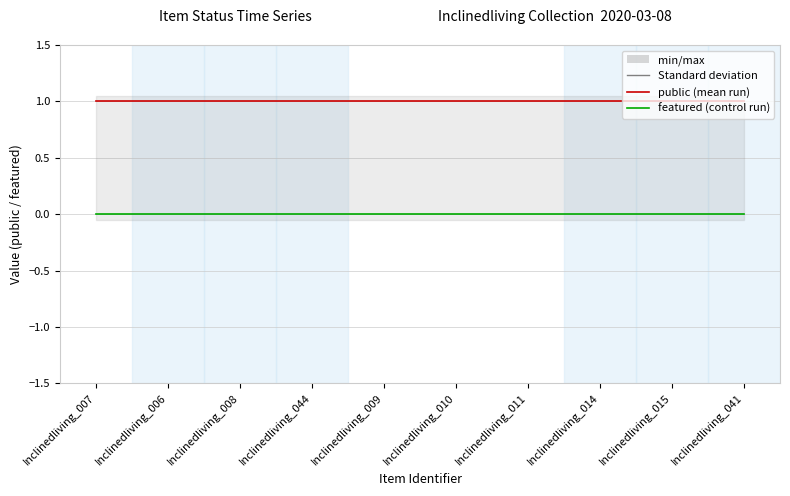

What is the sum of all public values?

10